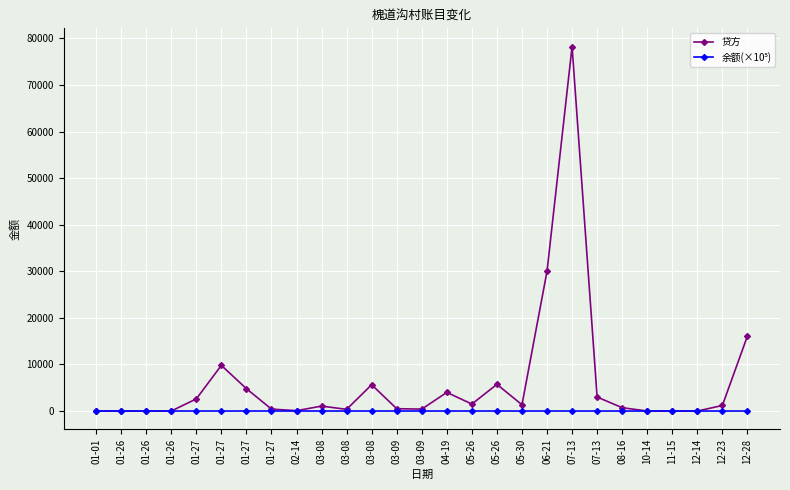

True or false: 余额(×10⁵) and 贷方 cross at least once.

True